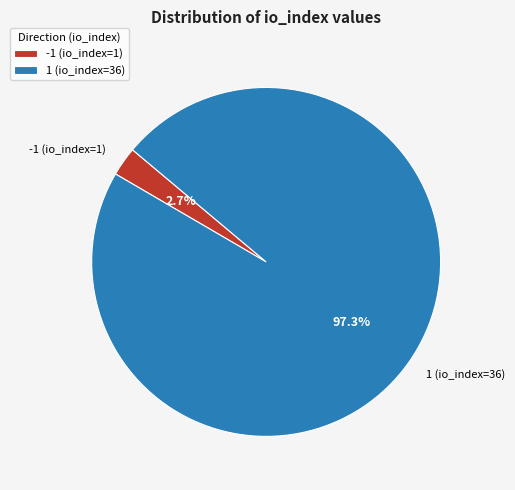

Count the number of slices in the pie.

2